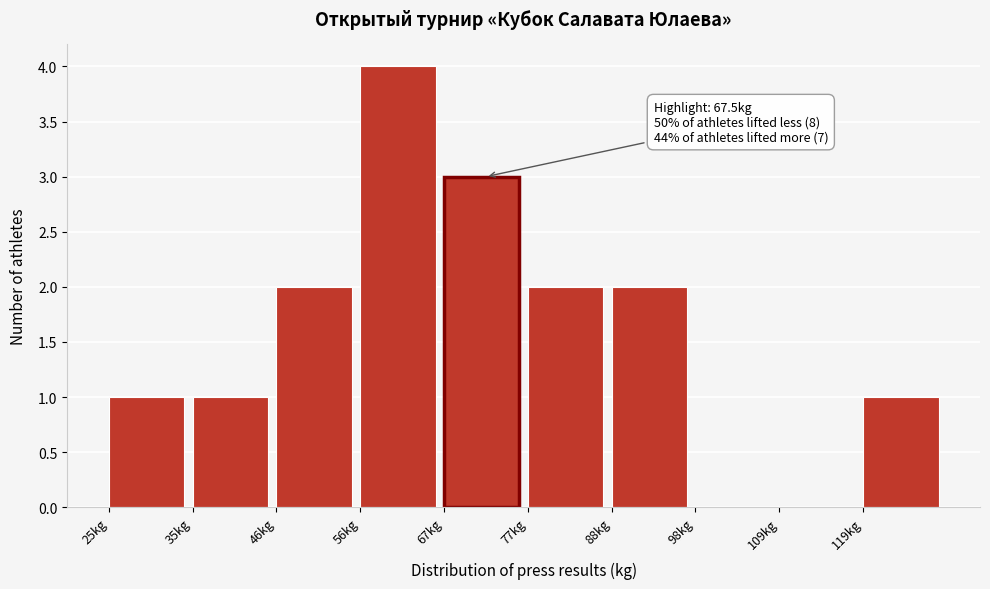

Over which range of the x-axis is the bar tallest?

56.5 to 67.0